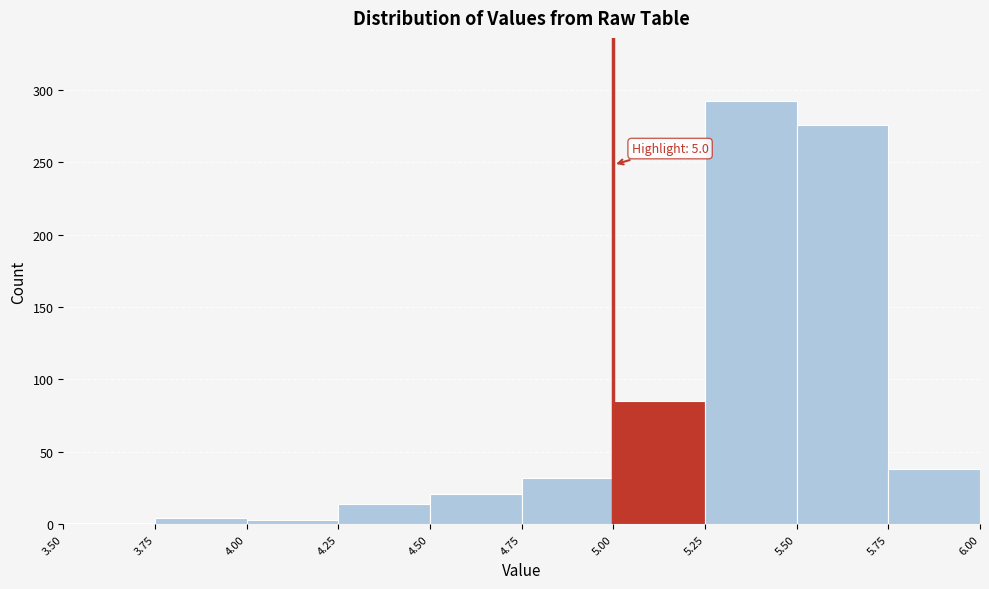

Over which range of the x-axis is the bar tallest?

5.25 to 5.50